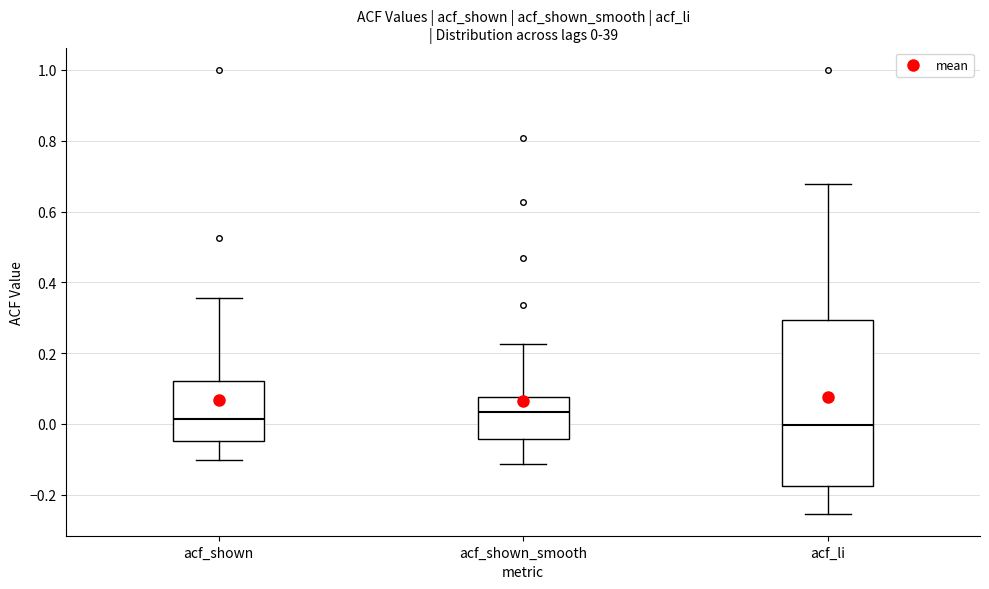

Which box is the tallest, from its lower edge to its upper edge?

acf_li